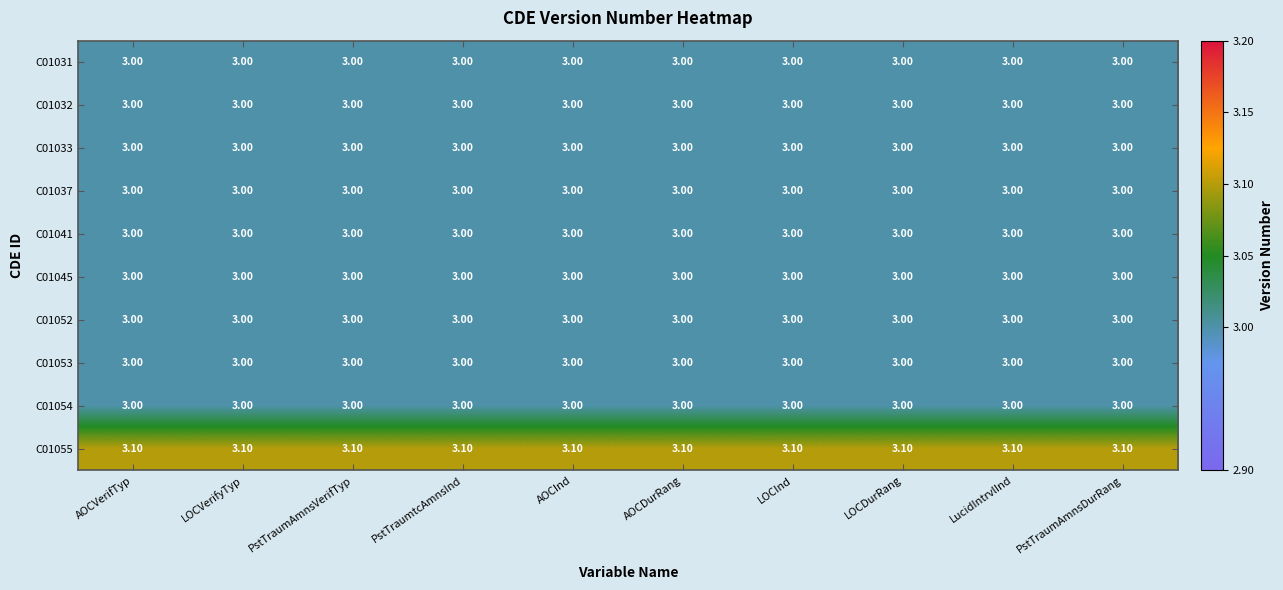

What is the total value across all series at AOCDurRang?

30.1